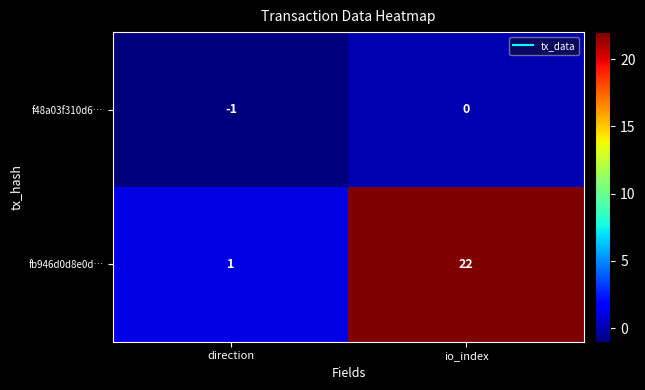

Between direction and io_index, which series saw the biggest shift?

fb946d0d8e0d…